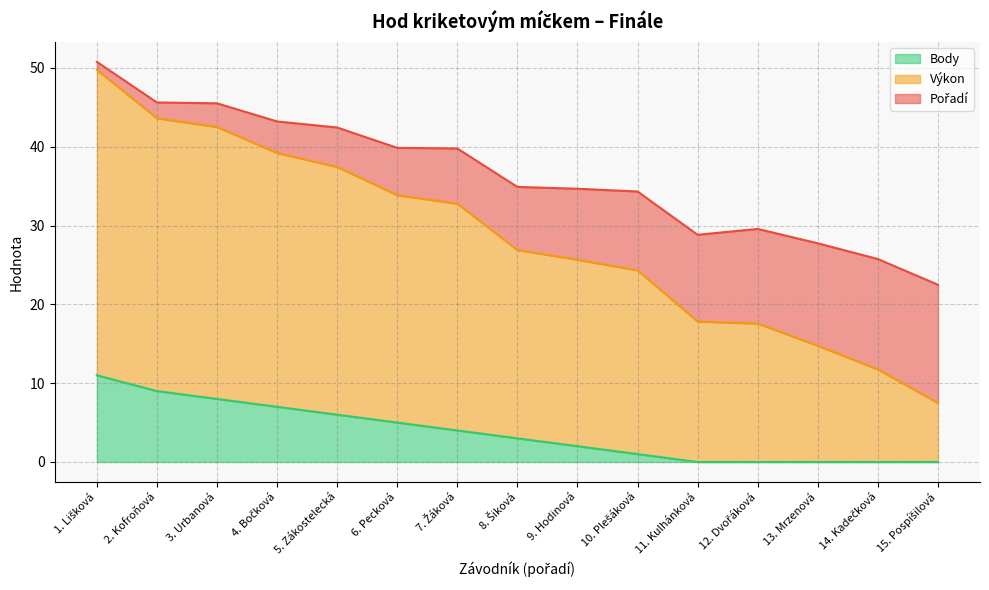

What is the difference between the maximum and minimum values in the Body series?

11.0